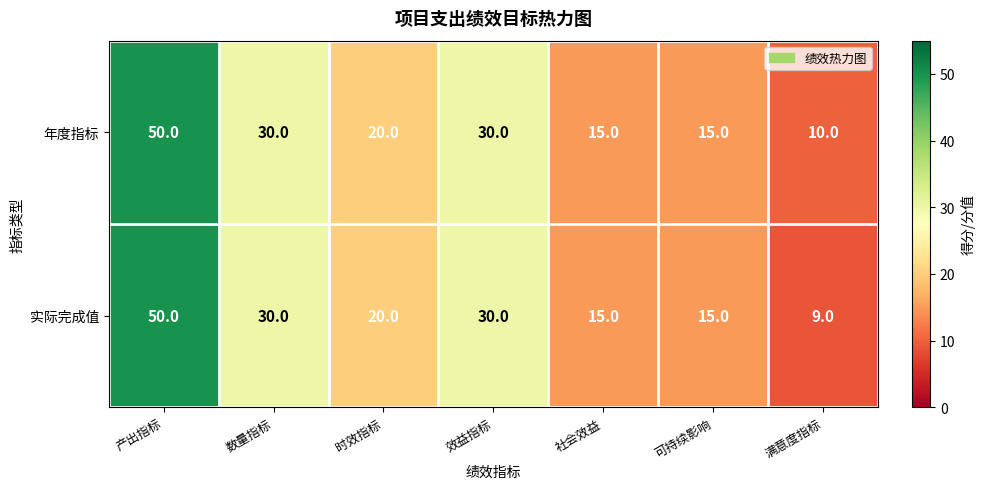

At how many categories does at least one series exceed 34?

1